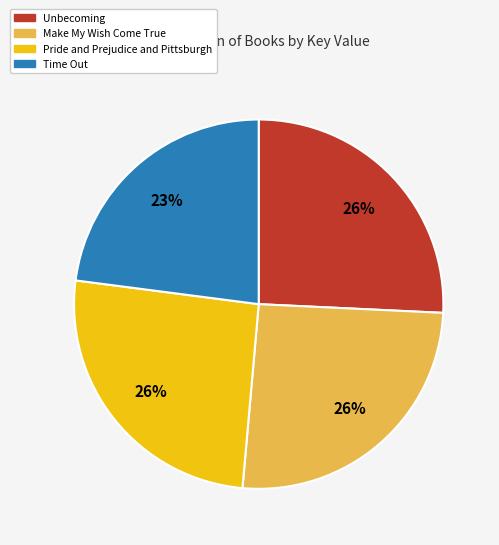

How many segments does this pie chart have?

4